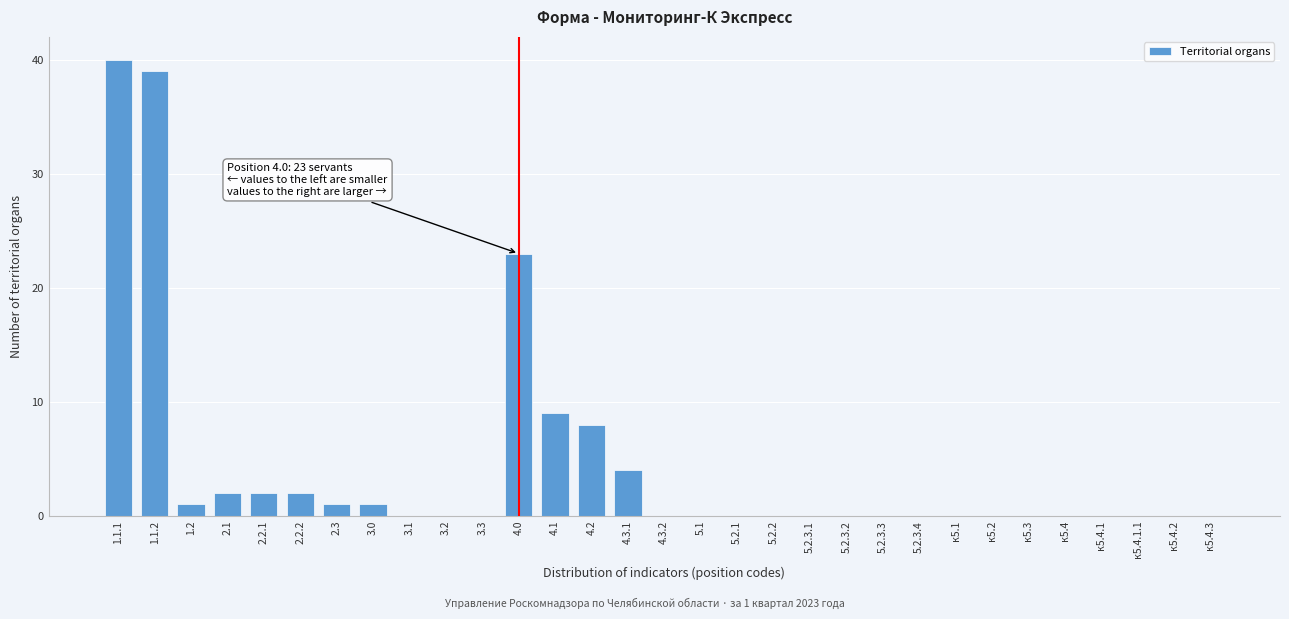

Between 5.2.3.3 and 4.3.1, which is larger?

4.3.1